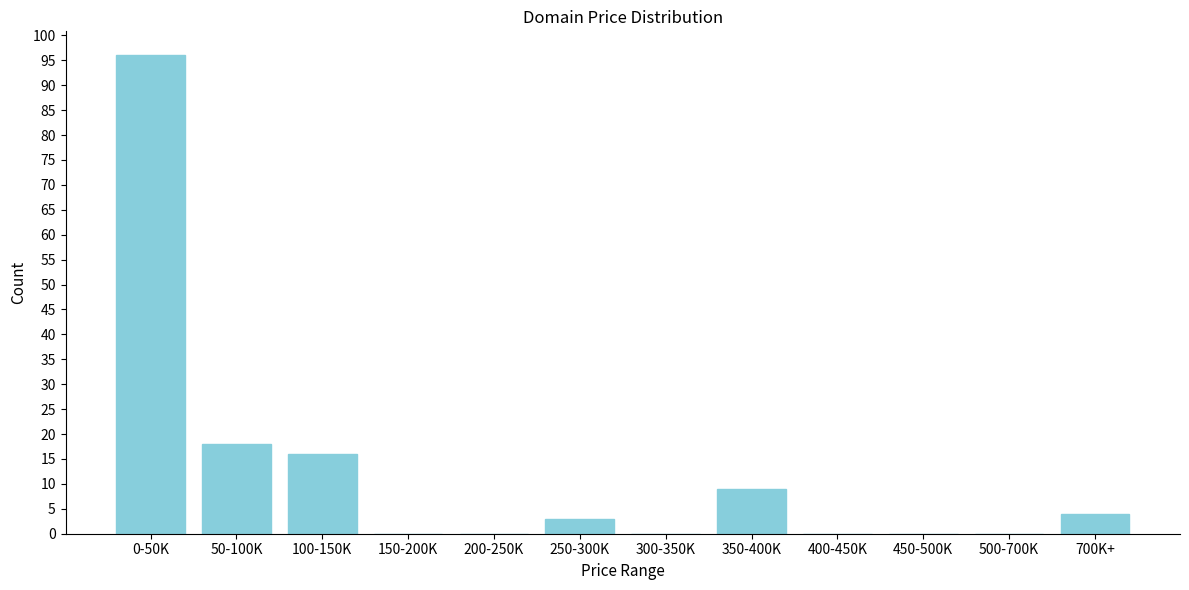

Reading left to right, extract all data points from this chart.

0-50K=96	50-100K=18	100-150K=16	150-200K=0	200-250K=0	250-300K=3	300-350K=0	350-400K=9	400-450K=0	450-500K=0	500-700K=0	700K+=4